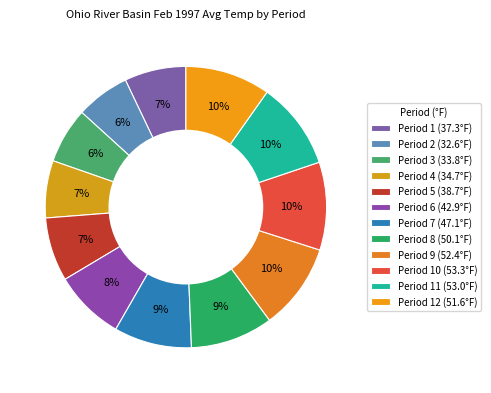

To the nearest percent, what is the average slice percentage?

8%